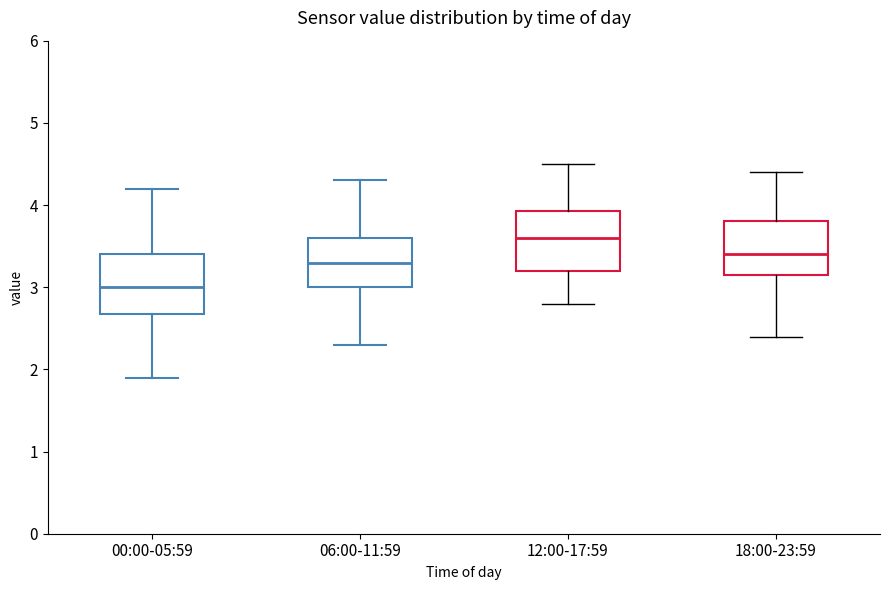

Which box's median line is the lowest?

00:00-05:59